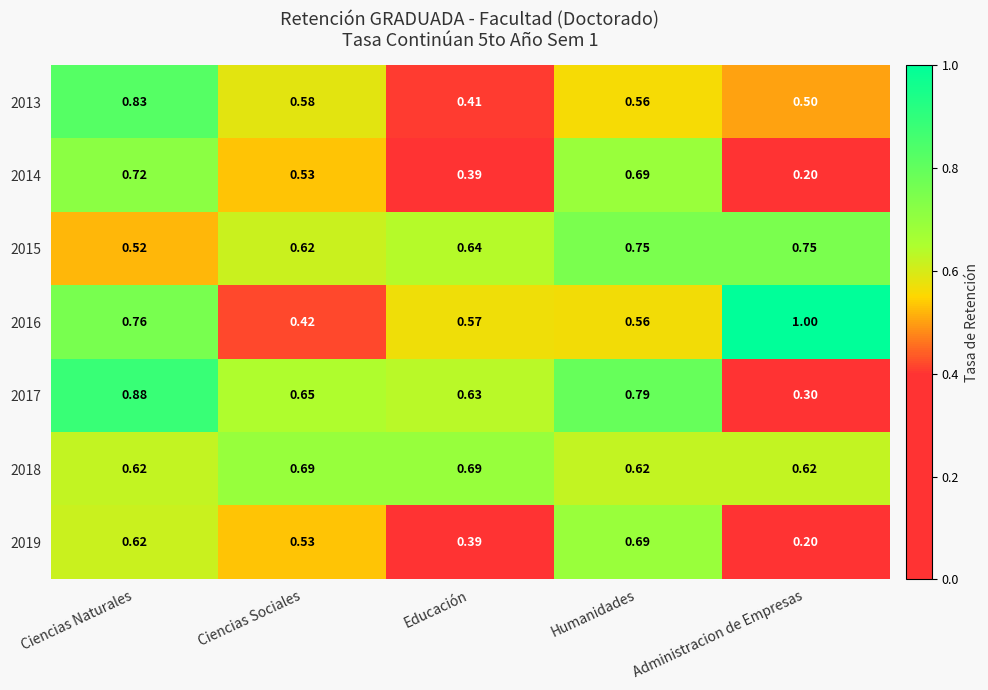

Where is 2014 nearest to the value 0?

Administracion de Empresas